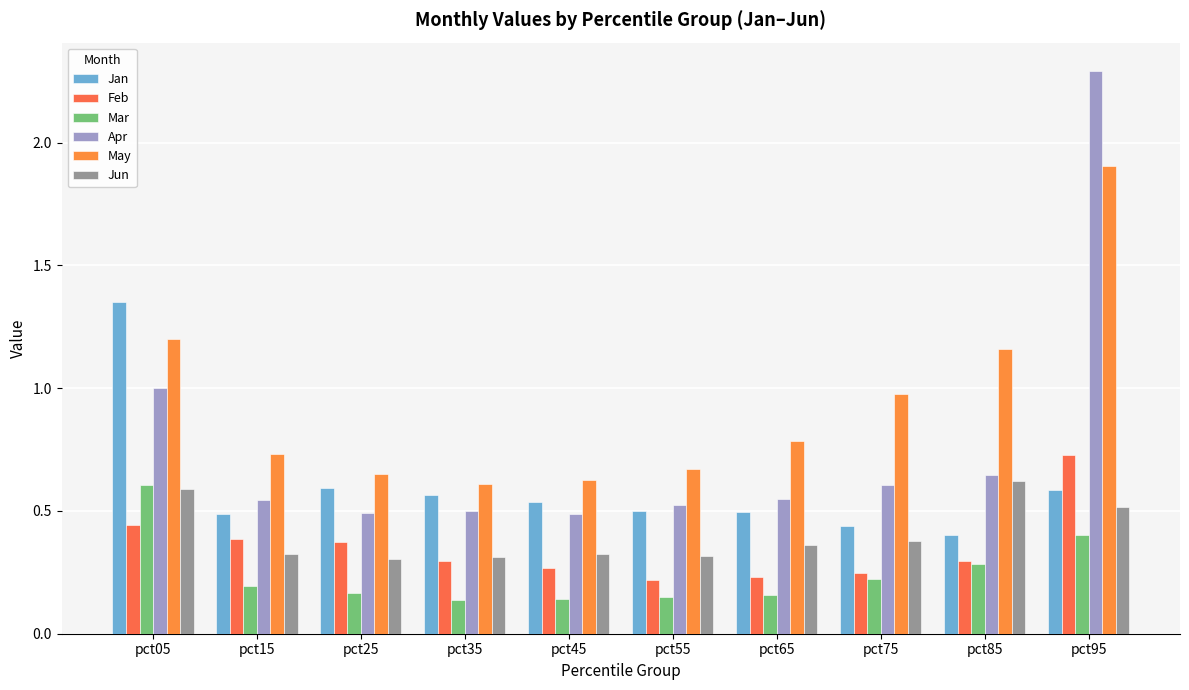

Which category has the highest value in the Feb series?

pct95